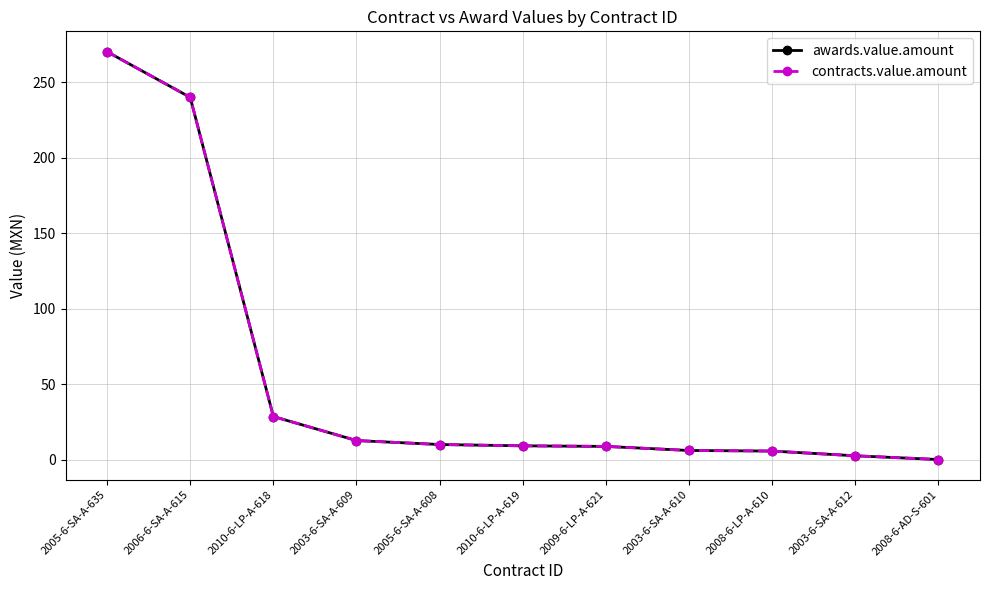

Is this an area chart (filled region under the line)?

No